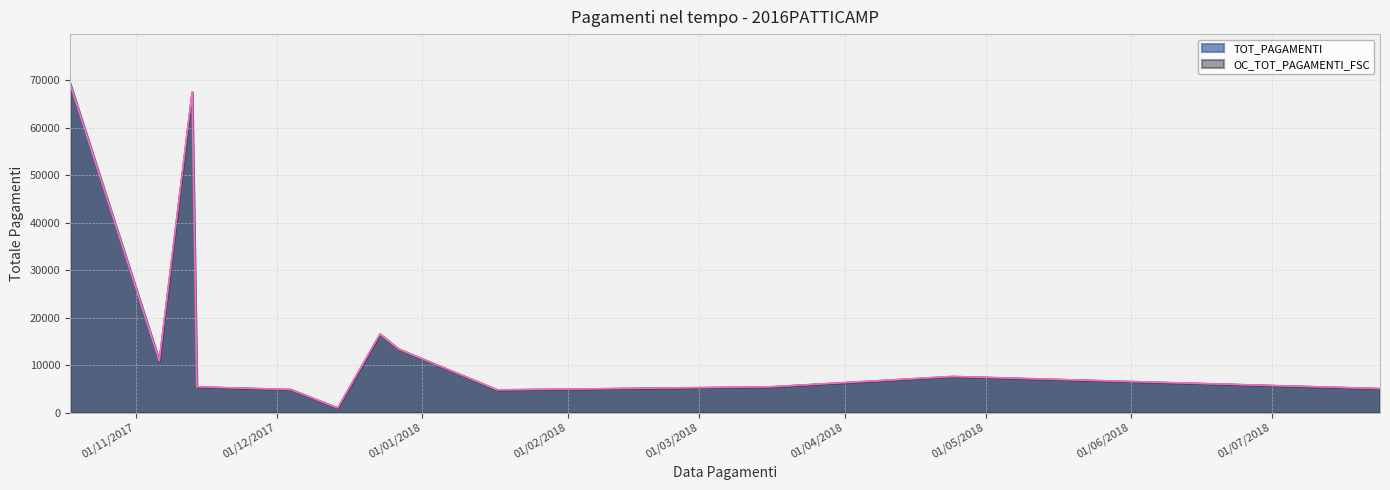

What is the average value of the TOT_PAGAMENTI series?

17667.9